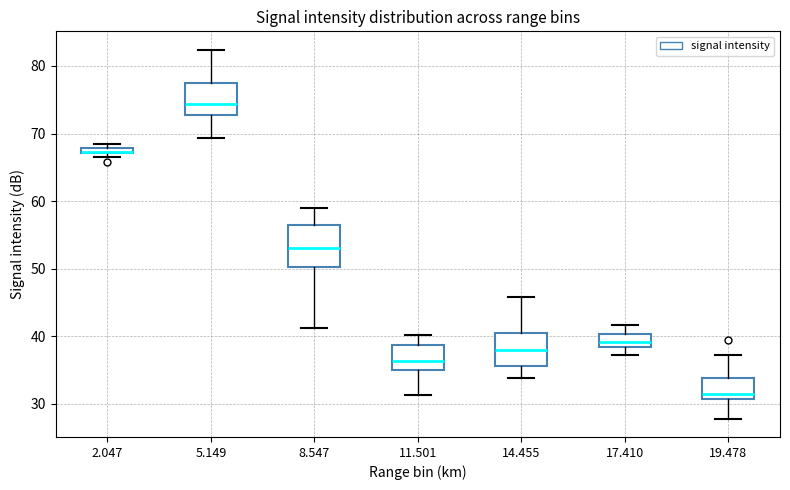

Which box is the tallest, from its lower edge to its upper edge?

8.547